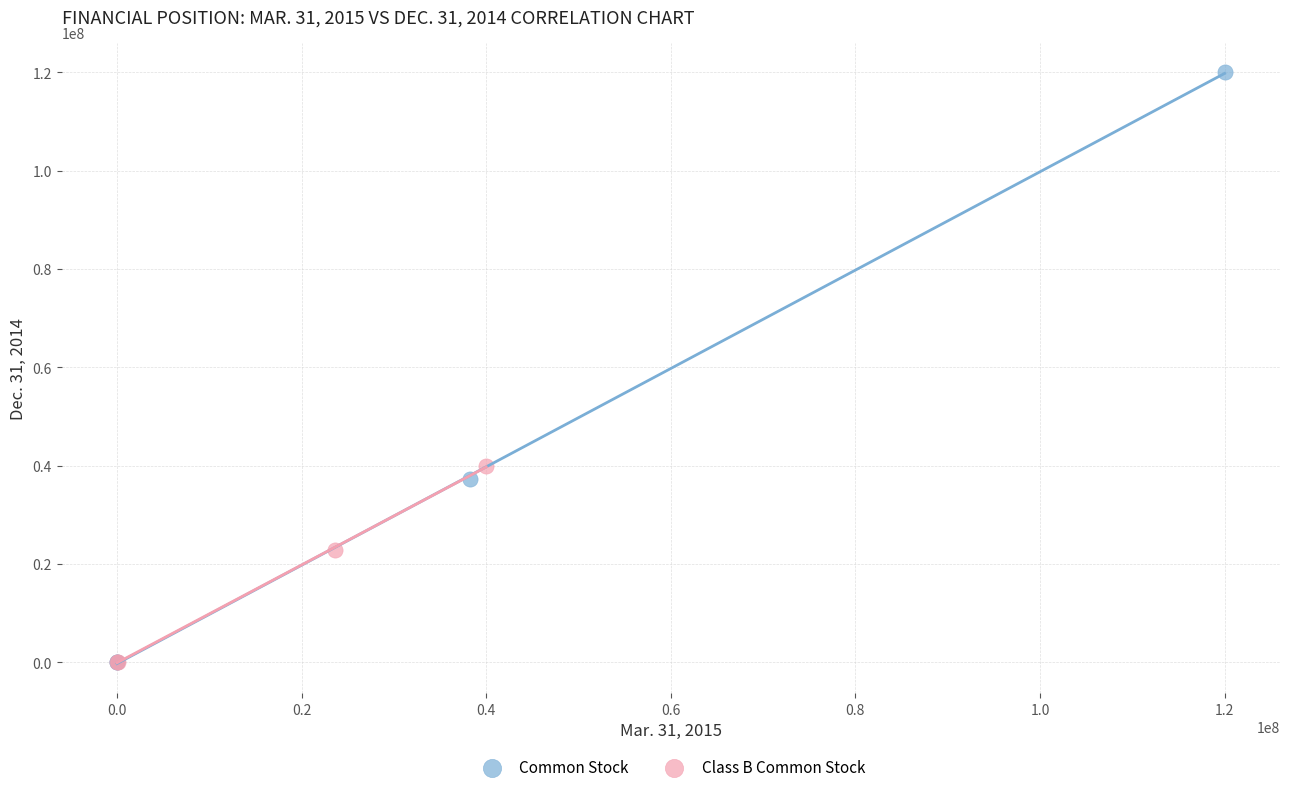

Which series contains the highest Y value?

Common Stock